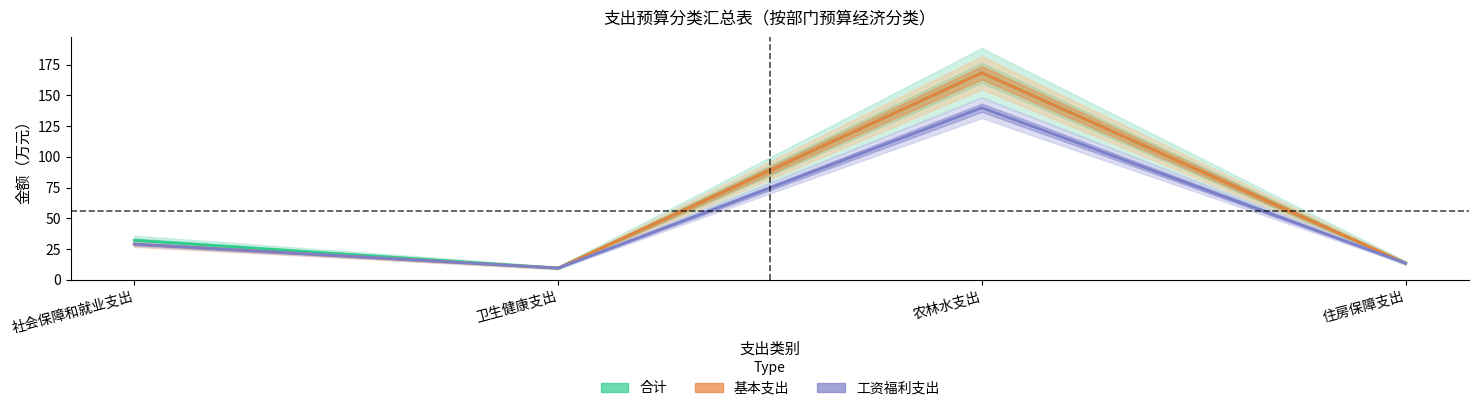

What is the total value across all series at 农林水支出?

476.9